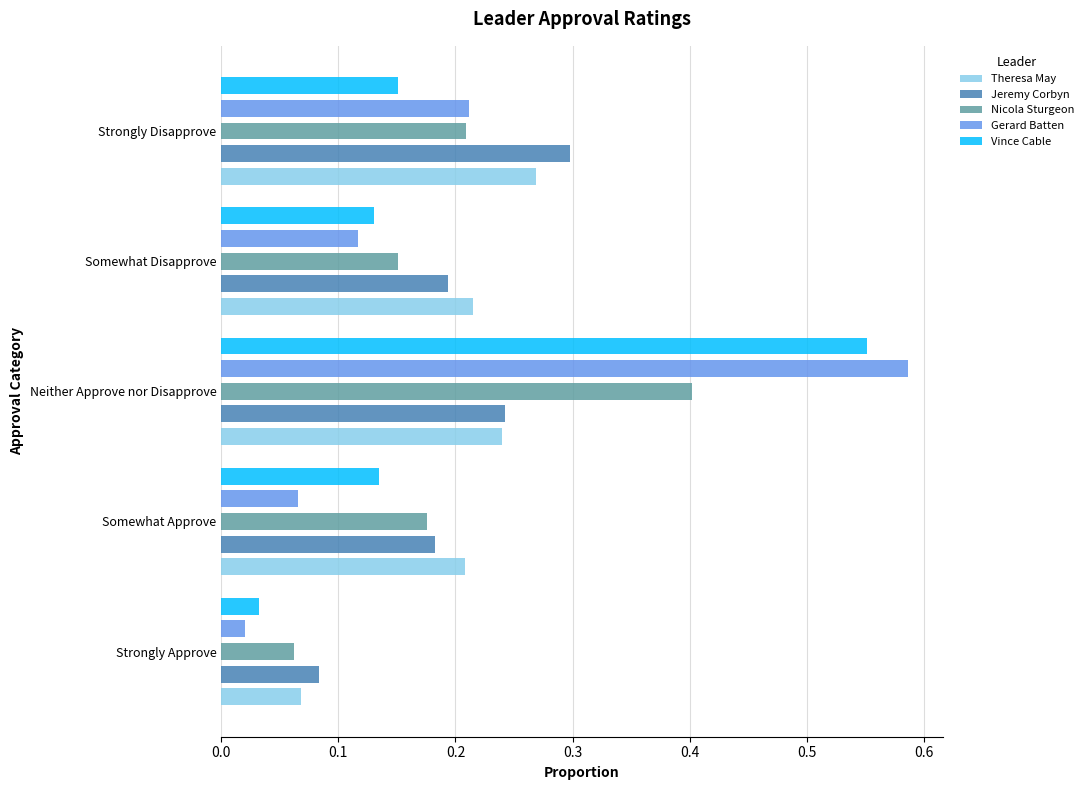

At how many categories does at least one series exceed 0?

5